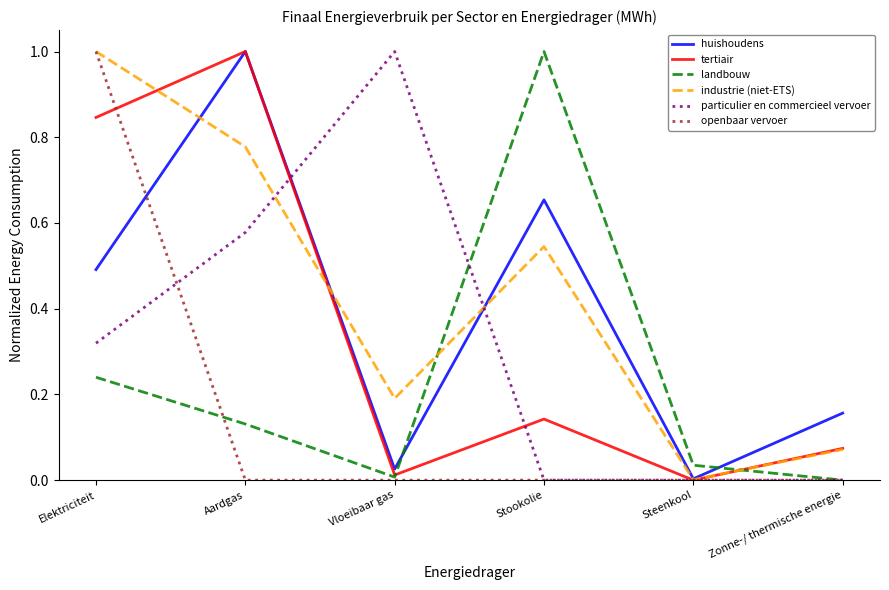

What position from the right is Elektriciteit?

6